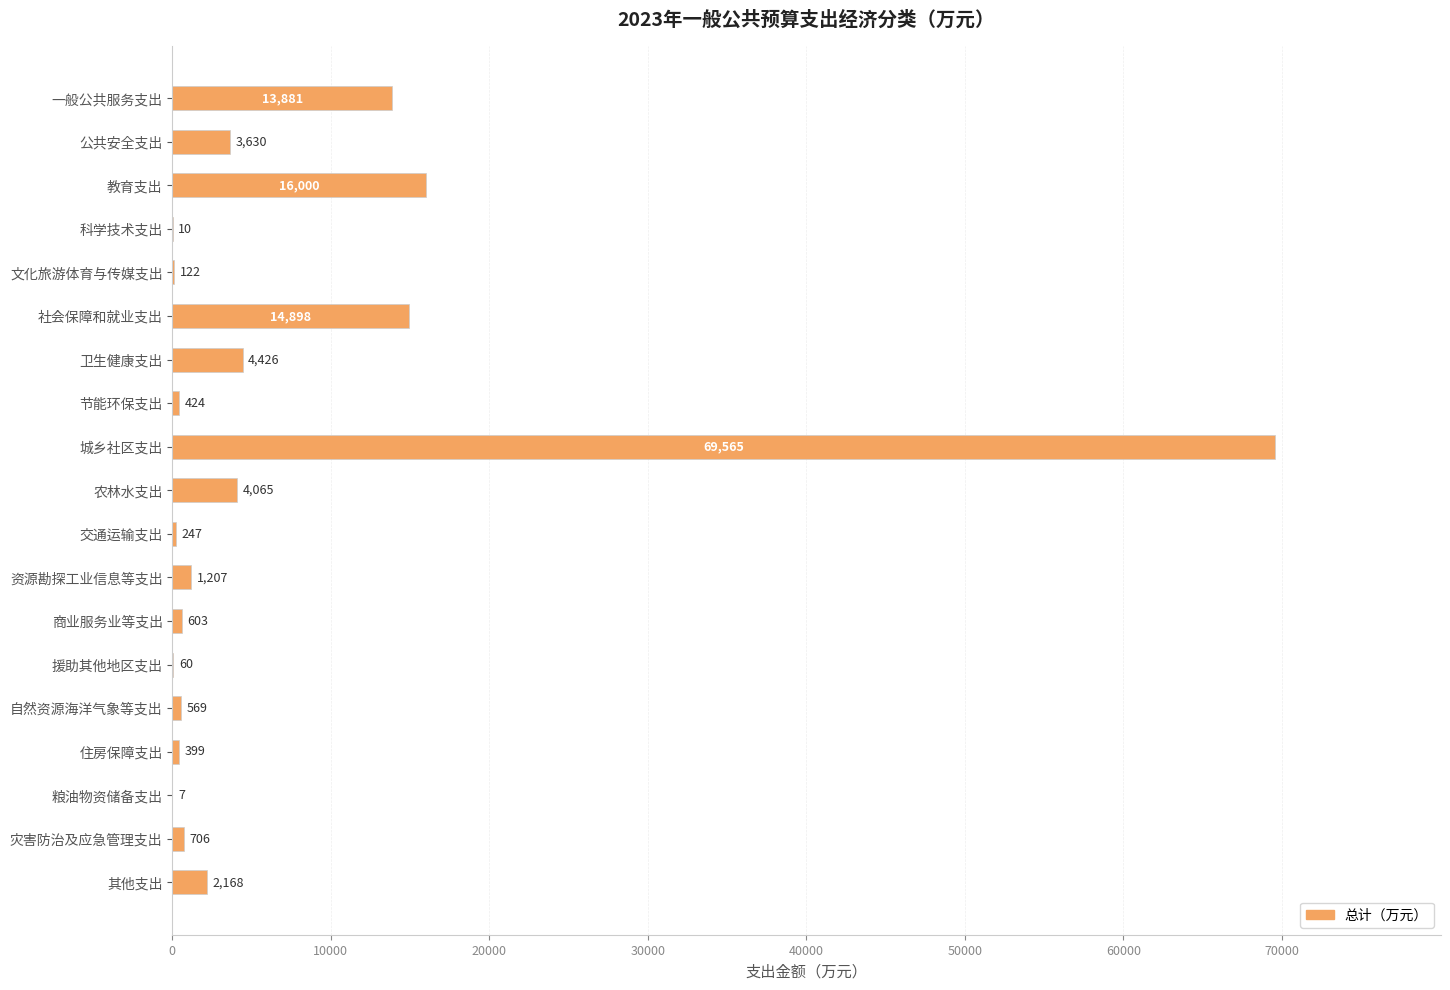

What is the greatest value displayed?

69565